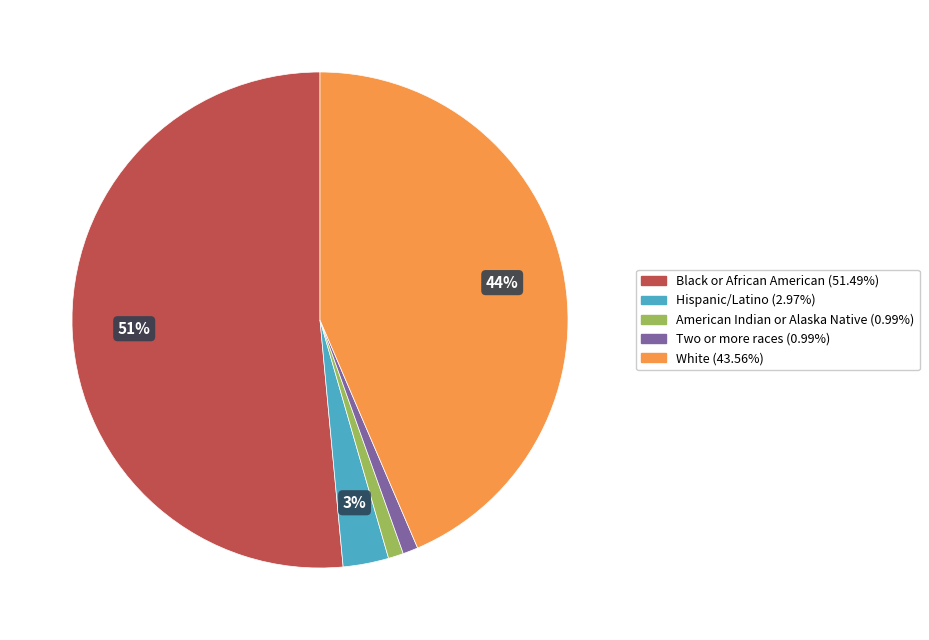

How many segments does this pie chart have?

5